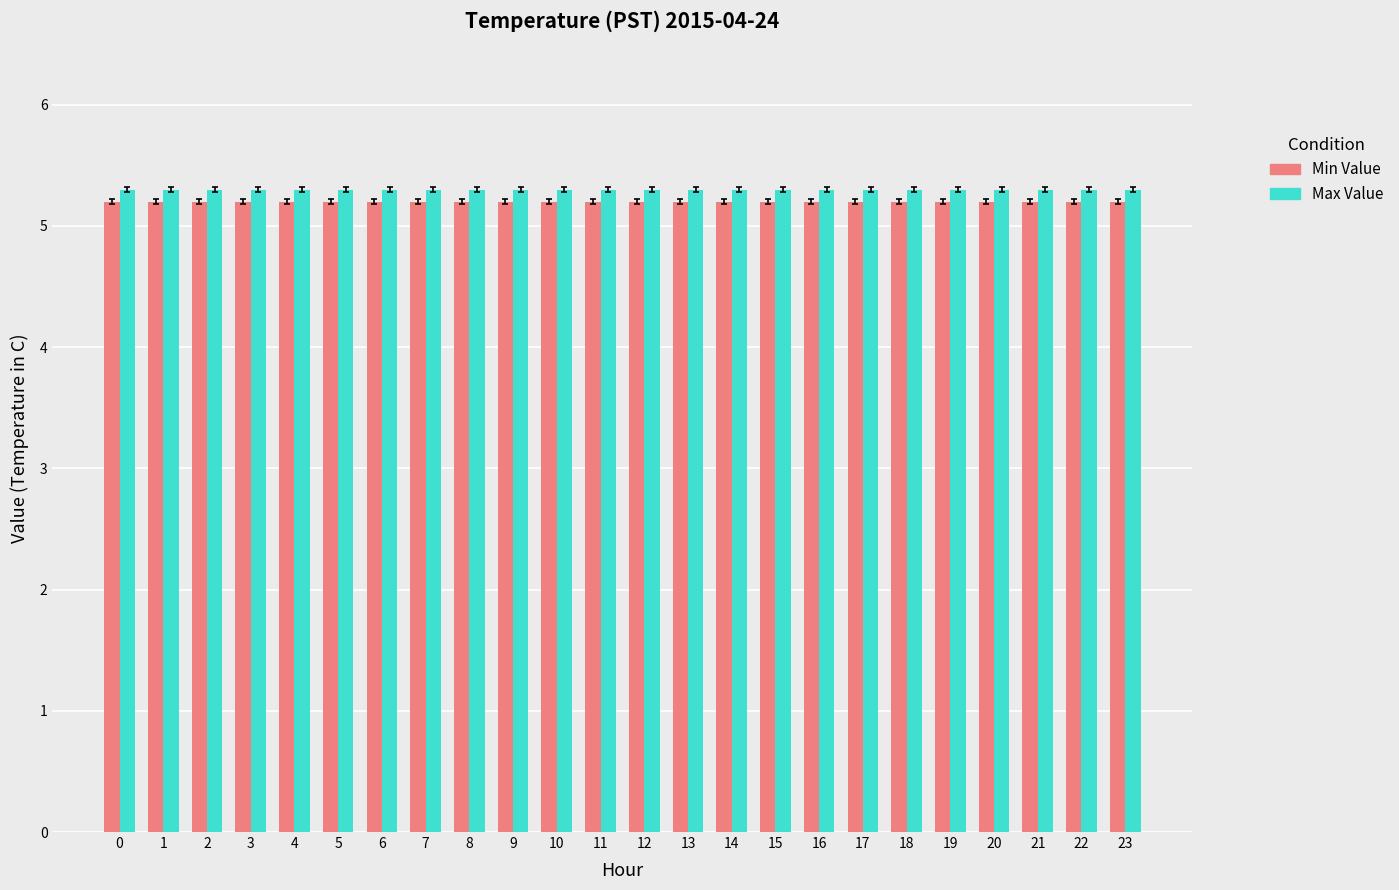

How many bars are there in each group?

2